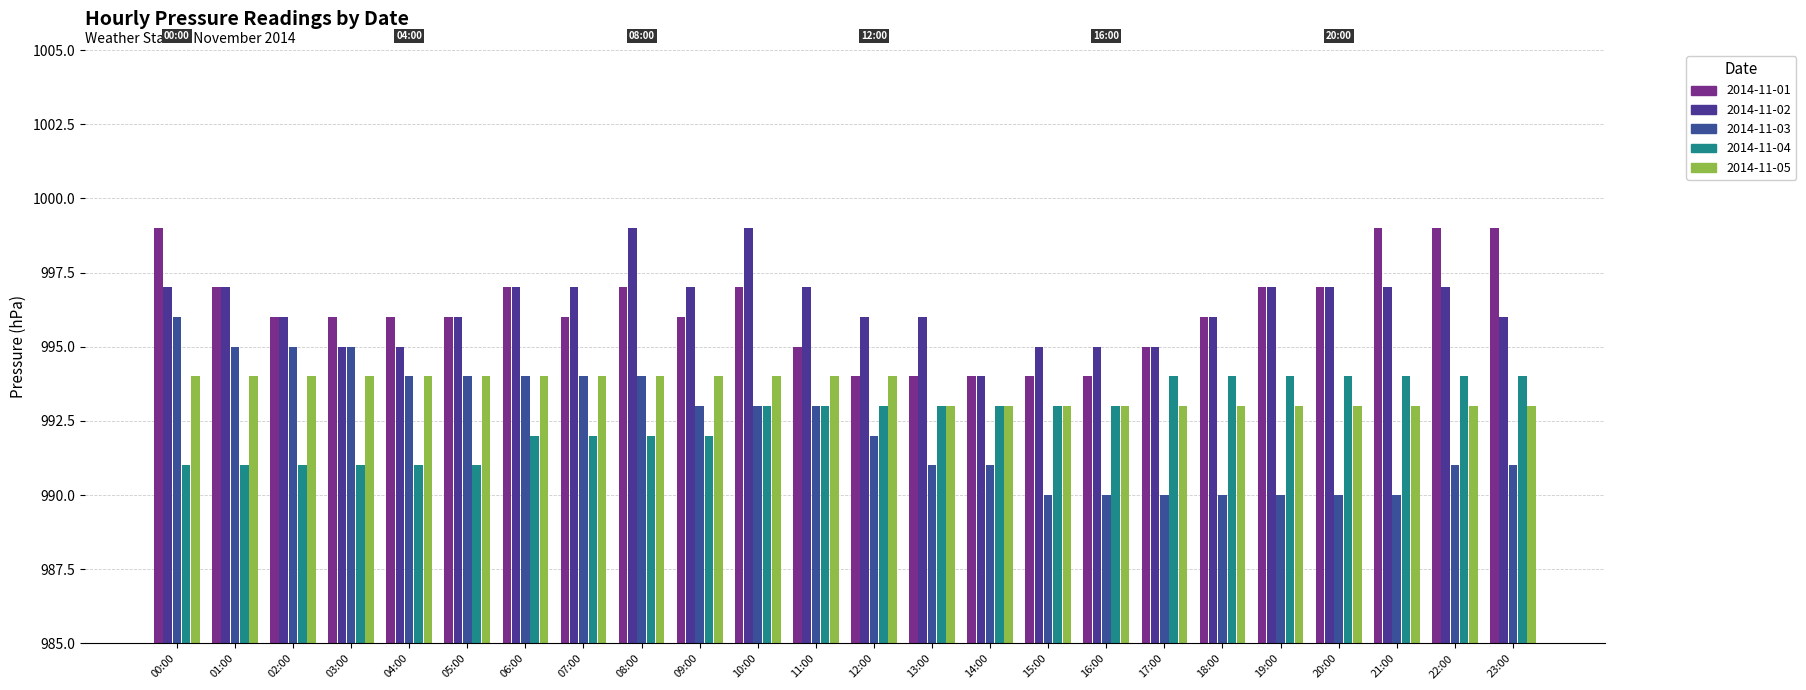

How many categories are shown in the chart?

24